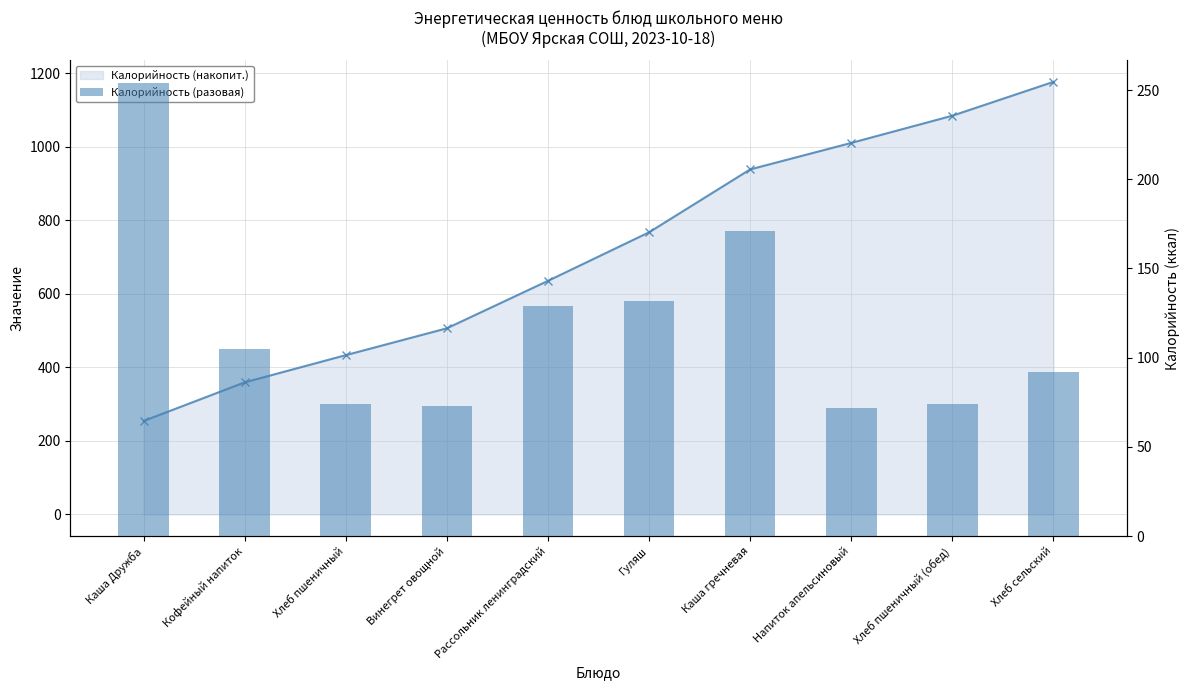

Reading left to right, list all the values displayed in this chart.

Калорийность (накопит.): Каша Дружба=254	Кофейный напиток=359	Хлеб пшеничный=433	Винегрет овощной=506	Рассольник ленинградский=635	Гуляш=767	Каша гречневая=938	Напиток апельсиновый=1010	Хлеб пшеничный (обед)=1084	Хлеб сельский=1176
Калорийность (разовая): Каша Дружба=254	Кофейный напиток=105	Хлеб пшеничный=74	Винегрет овощной=73	Рассольник ленинградский=129	Гуляш=132	Каша гречневая=171	Напиток апельсиновый=72	Хлеб пшеничный (обед)=74	Хлеб сельский=92